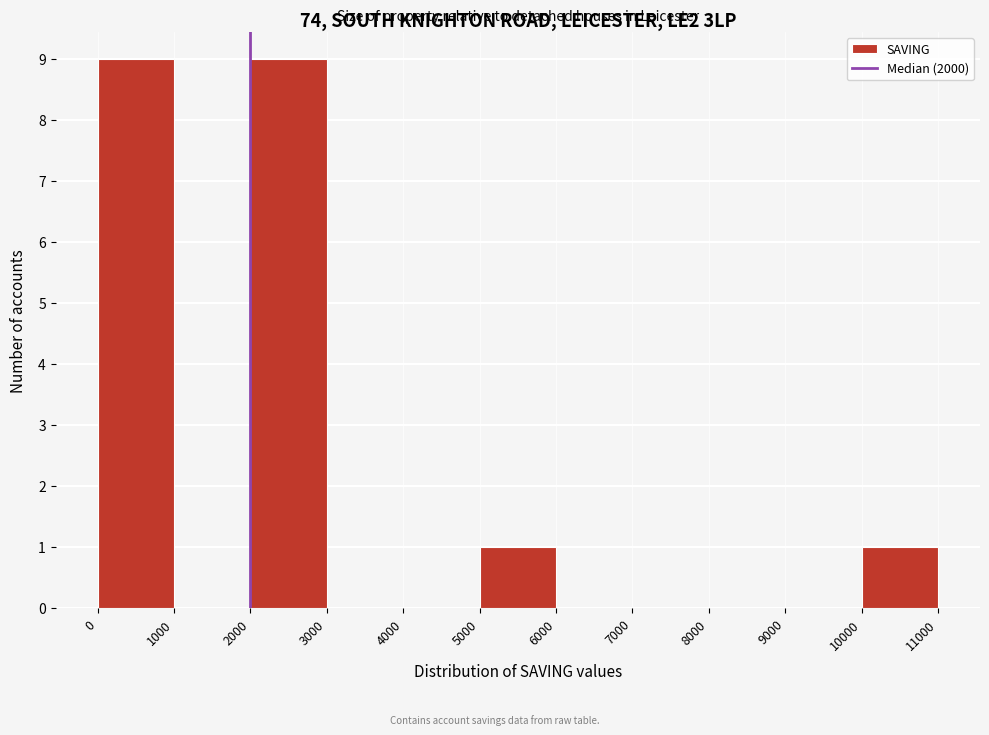

Reading left to right, transcribe this chart: for each bar, give the range it covers on the x-axis and its height. The values are not printed on the chart, so give them approximately, as read against the axis.

0 to 1000: 9
1000 to 2000: 0
2000 to 3000: 9
3000 to 4000: 0
4000 to 5000: 0
5000 to 6000: 1
6000 to 7000: 0
7000 to 8000: 0
8000 to 9000: 0
9000 to 10000: 0
10000 to 11000: 1